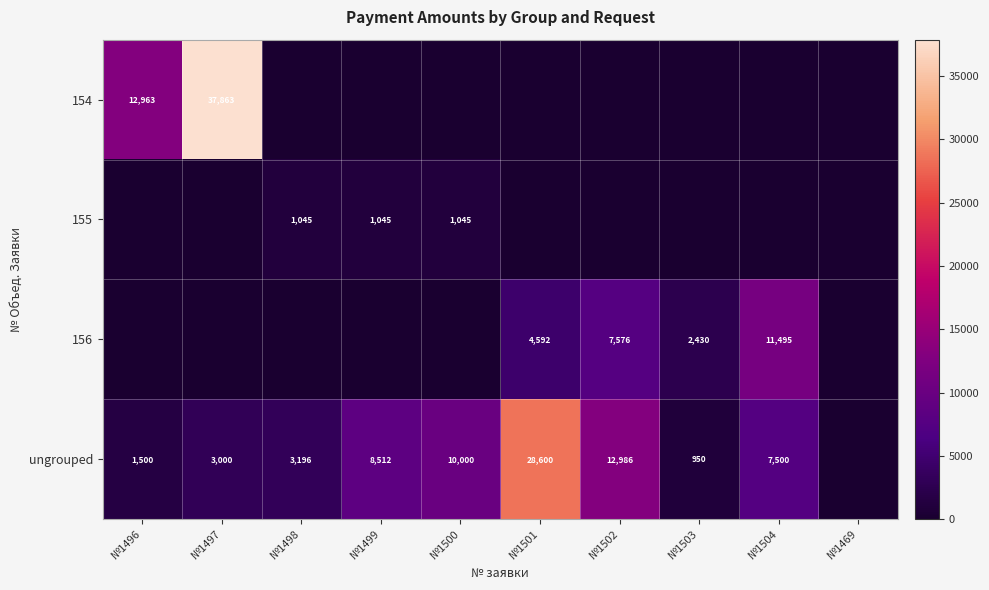

Is the value of 155 at №1500 greater than the value of ungrouped at №1502?

No